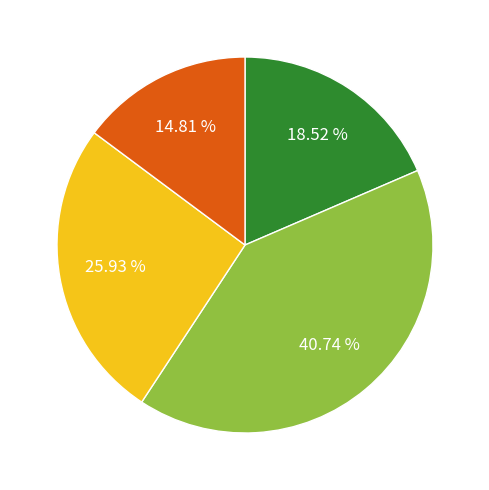

Is there a majority slice in this chart?

No